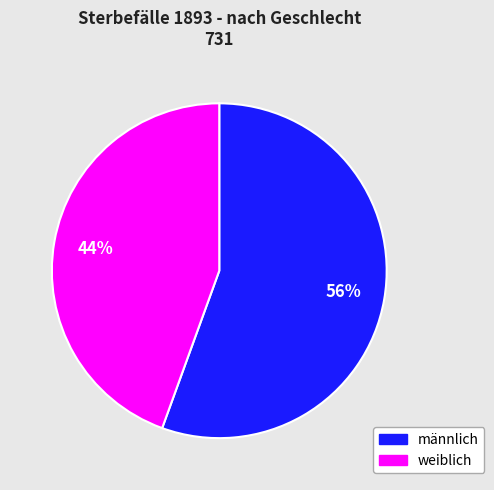

What is the majority slice?

männlich